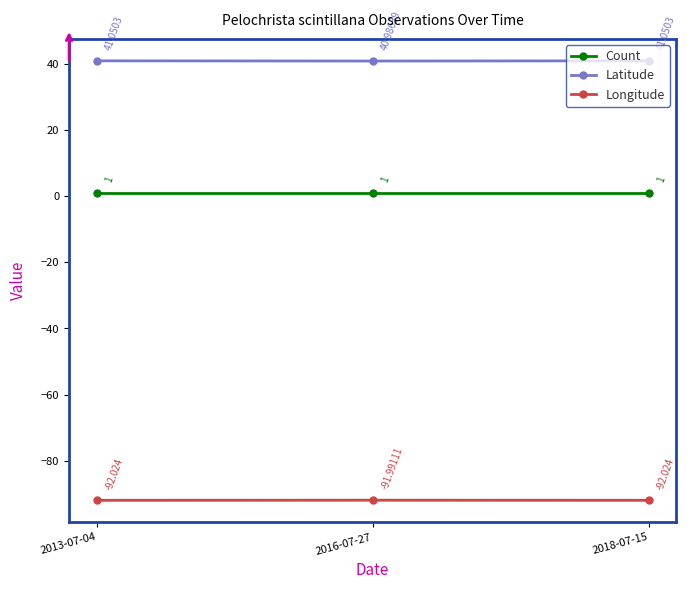

Reading left to right, what are all the values shown in this chart?

Count: 2013-07-04=1.0	2016-07-27=1.0	2018-07-15=1.0
Latitude: 2013-07-04=41.1	2016-07-27=41.0	2018-07-15=41.1
Longitude: 2013-07-04=-92.0	2016-07-27=-92.0	2018-07-15=-92.0